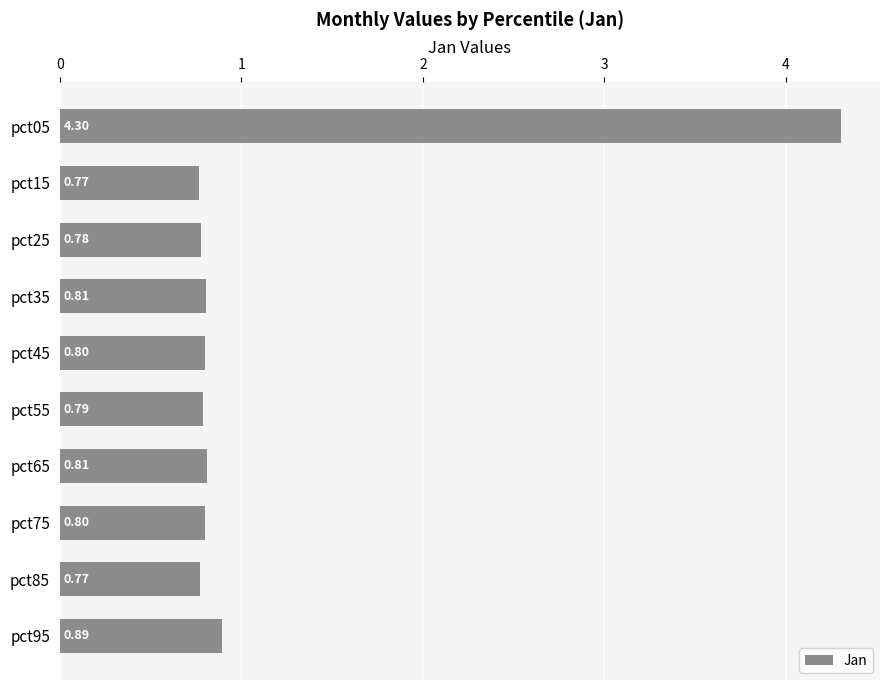

What is the sum of the values at pct95 and pct75?

1.7